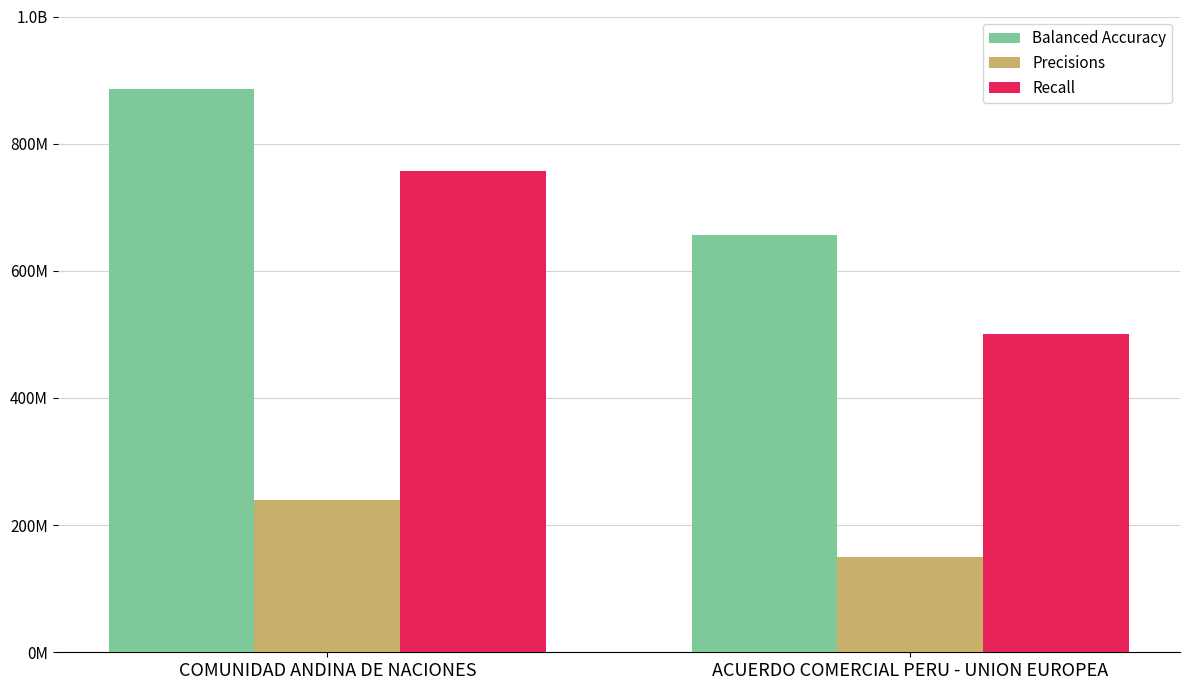

What is the label of the 2nd bar from the left?

ACUERDO COMERCIAL PERU - UNION EUROPEA